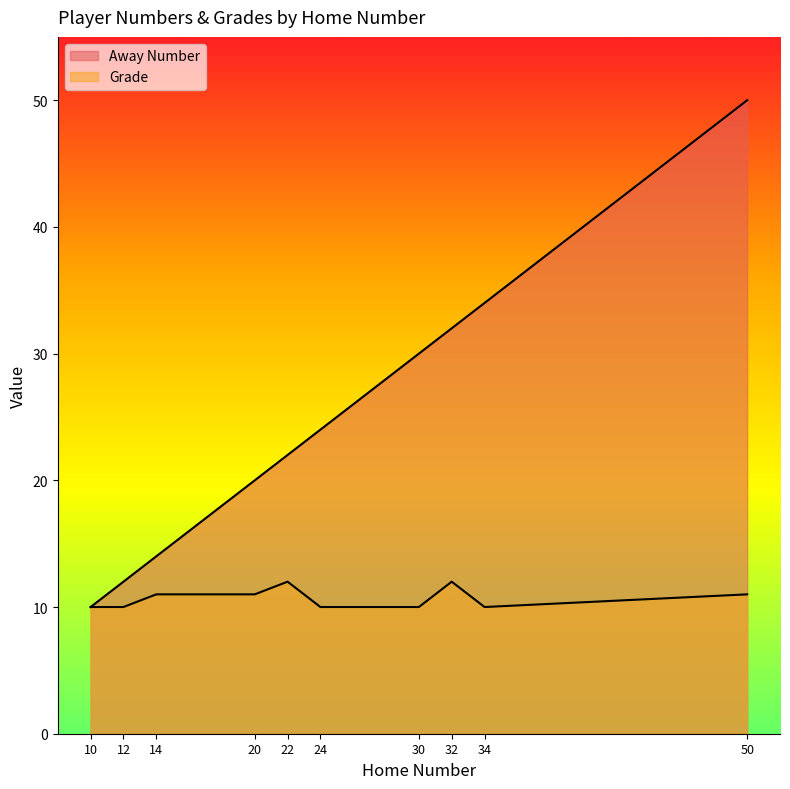

What is the total value across all series at 30?

40